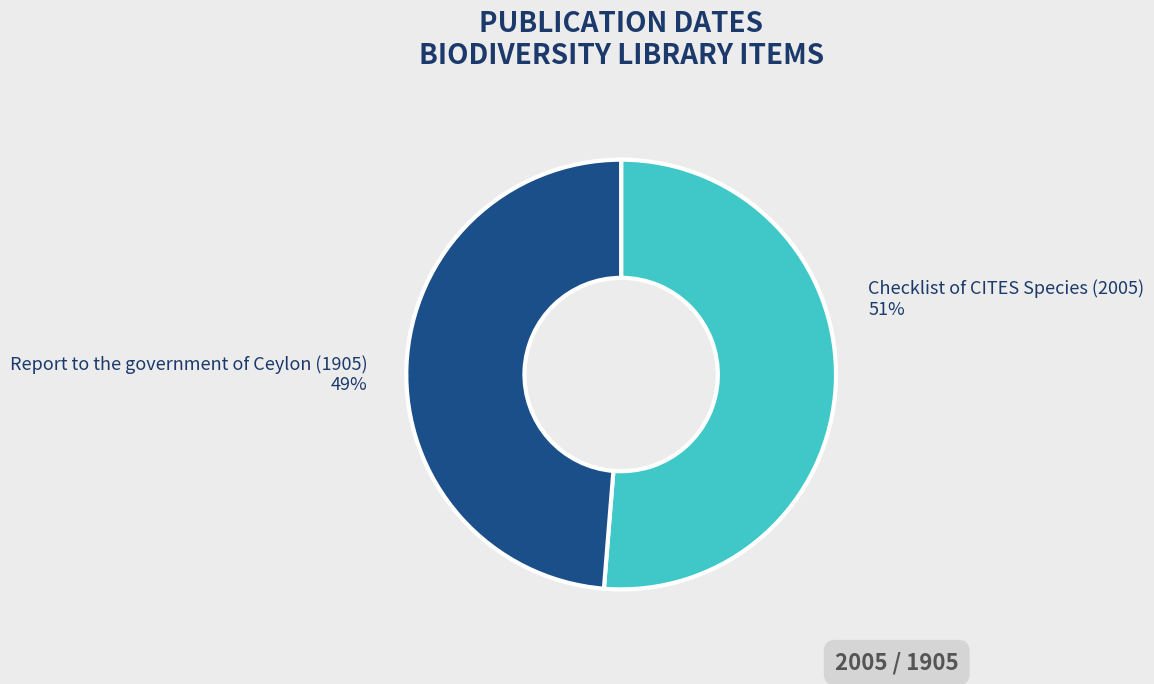

To the nearest percent, what is the combined percentage of Report to the government of Ceylon (1905) and Checklist of CITES Species (2005)?

100%